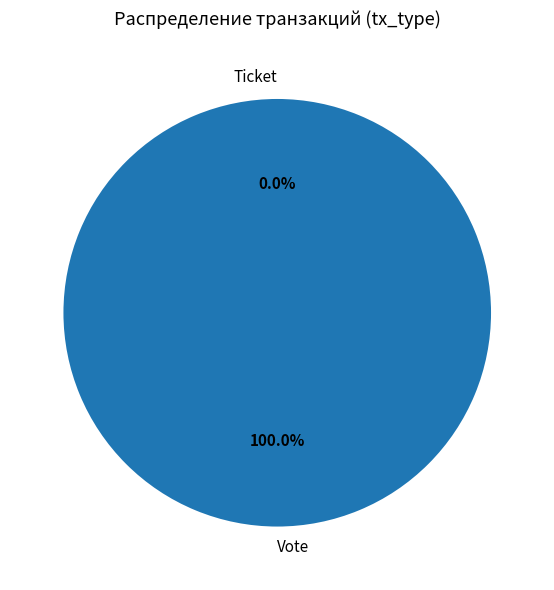

Do Vote and Ticket together represent more than half of the pie?

Yes